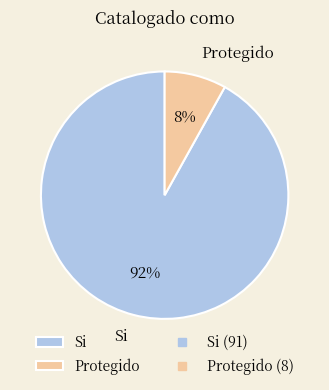

Which slice is the largest?

Si